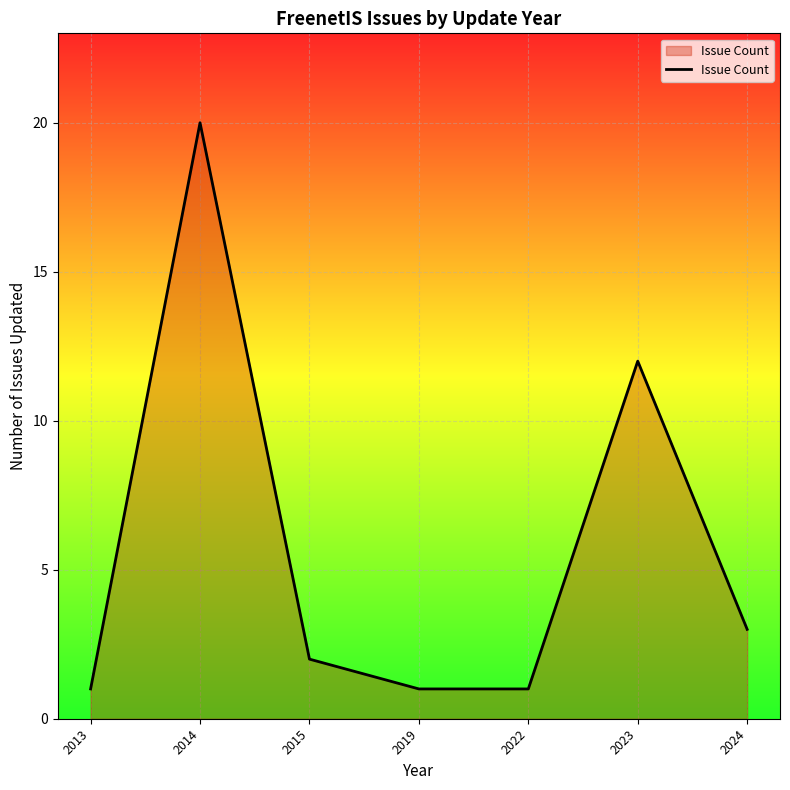

What is the difference between the maximum and minimum values?

19